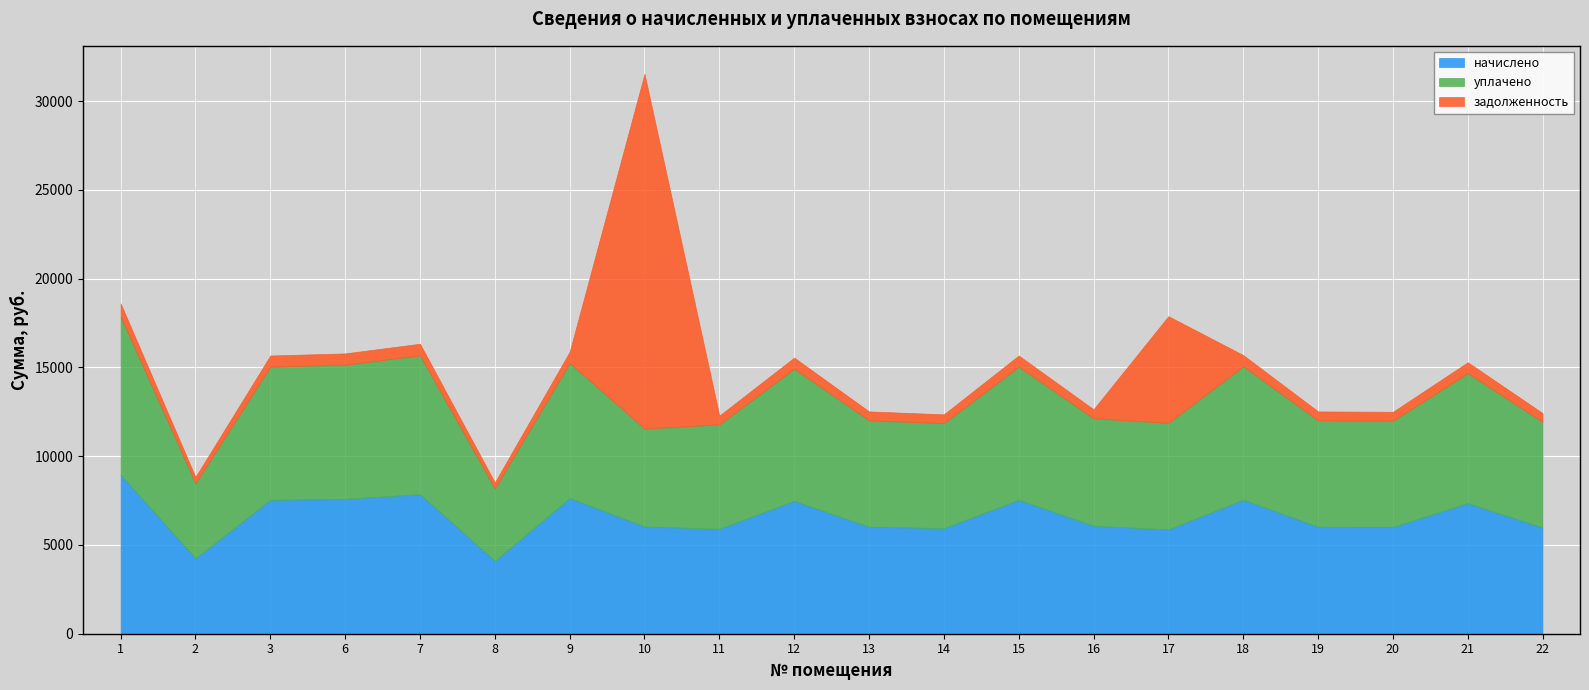

How many interior local peaks does the задолженность series have?

6